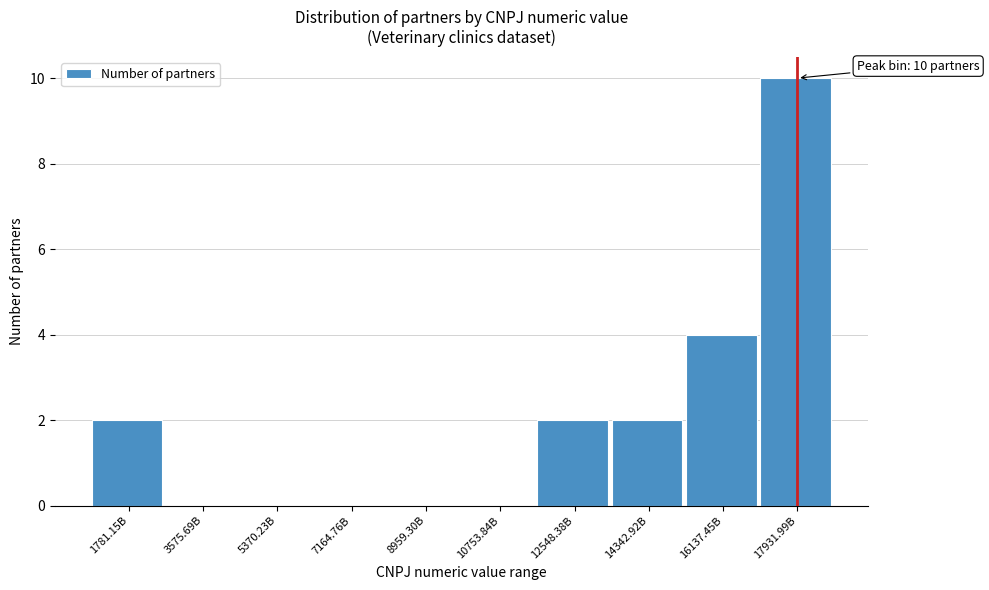

Reading right to left, extract all data points from this chart.

17931.99B=10	16137.45B=4	14342.92B=2	12548.38B=2	10753.84B=0	8959.30B=0	7164.76B=0	5370.23B=0	3575.69B=0	1781.15B=2